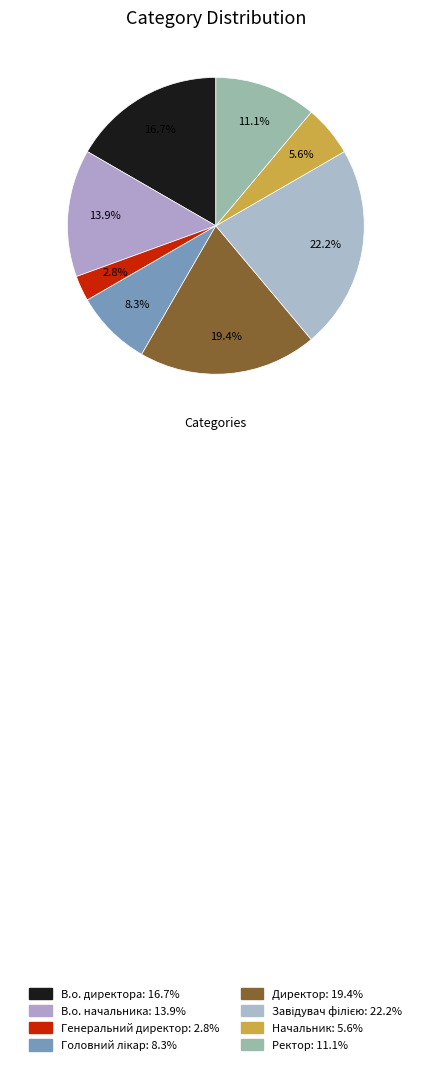

Count the number of slices in the pie.

8